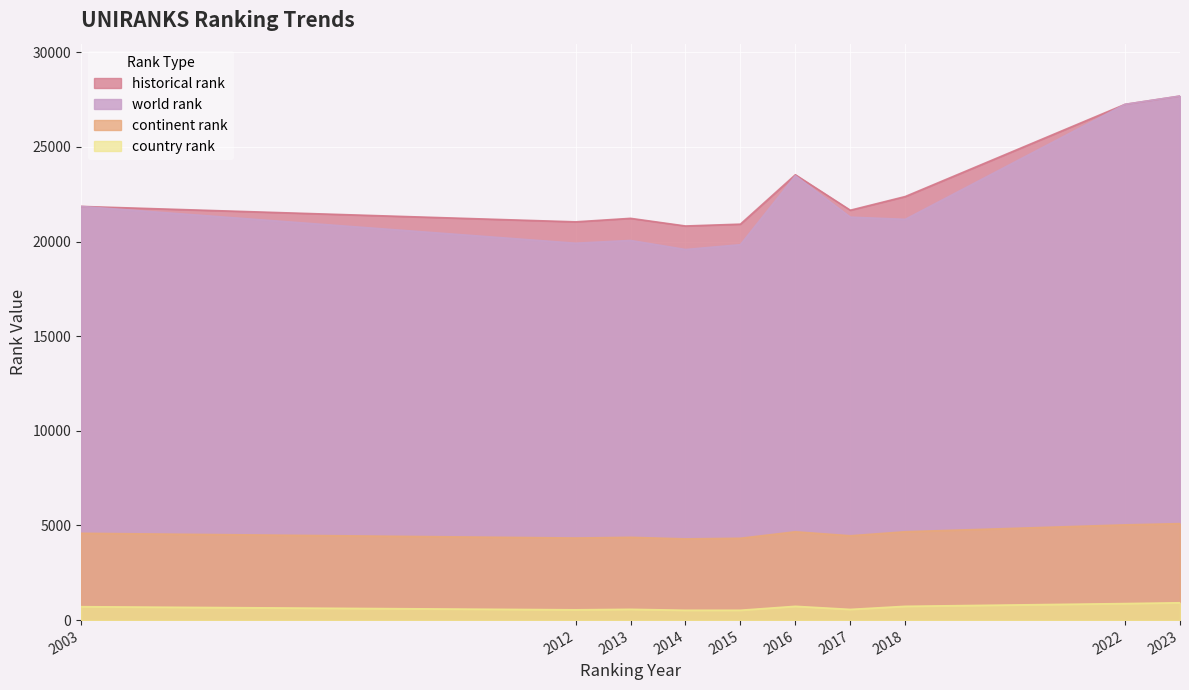

In continent rank, how many points are higher than both neighbors (excluding endpoints)?

2